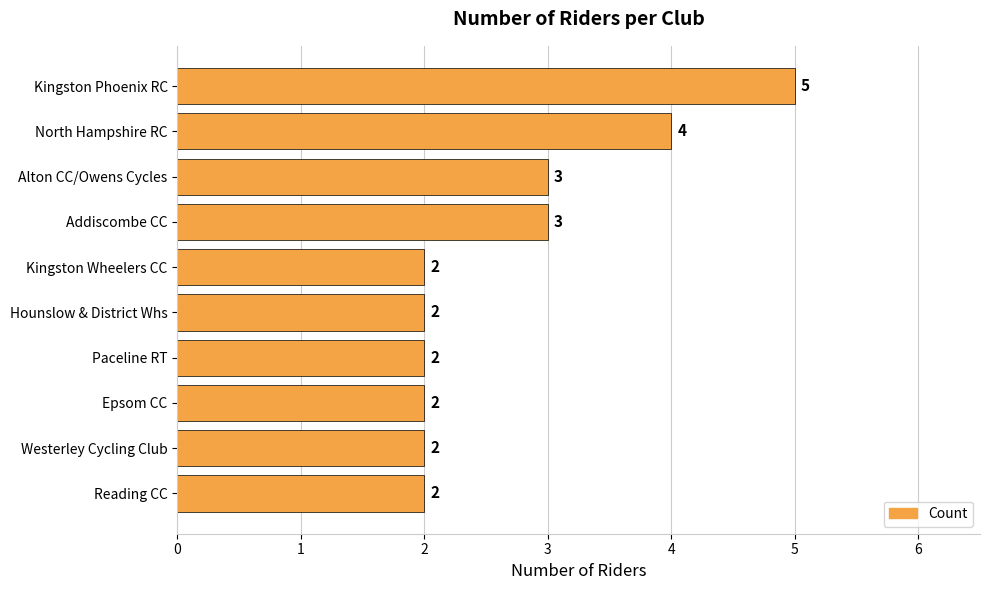

How many values are between 2 and 3?

8